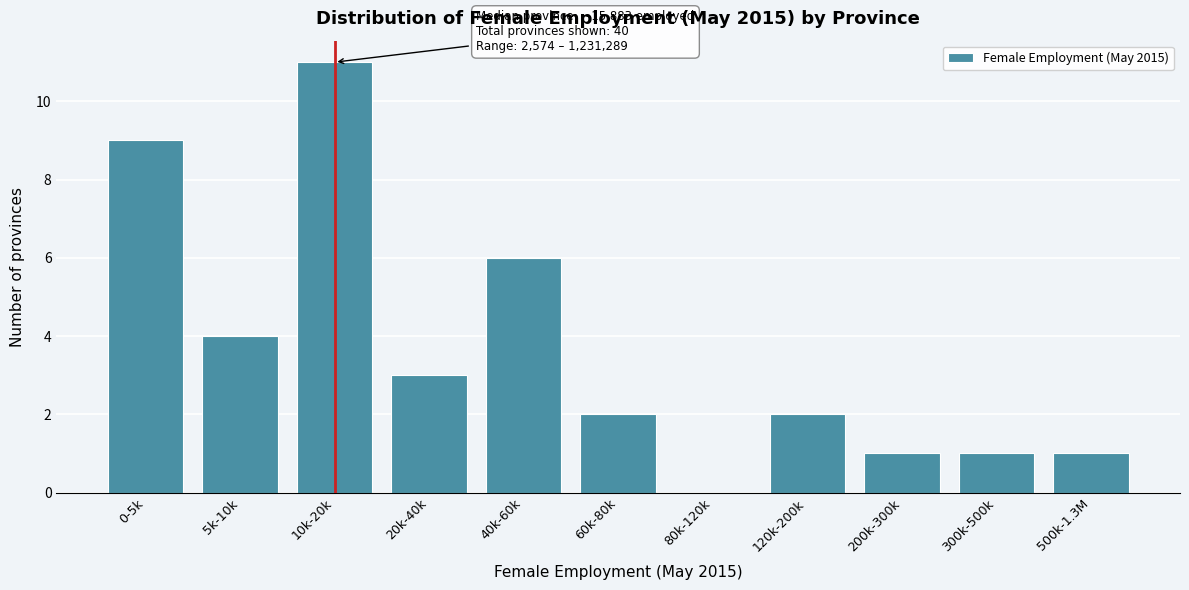

Reading right to left, what are all the values shown in this chart?

500k-1.3M=1	300k-500k=1	200k-300k=1	120k-200k=2	80k-120k=0	60k-80k=2	40k-60k=6	20k-40k=3	10k-20k=11	5k-10k=4	0-5k=9